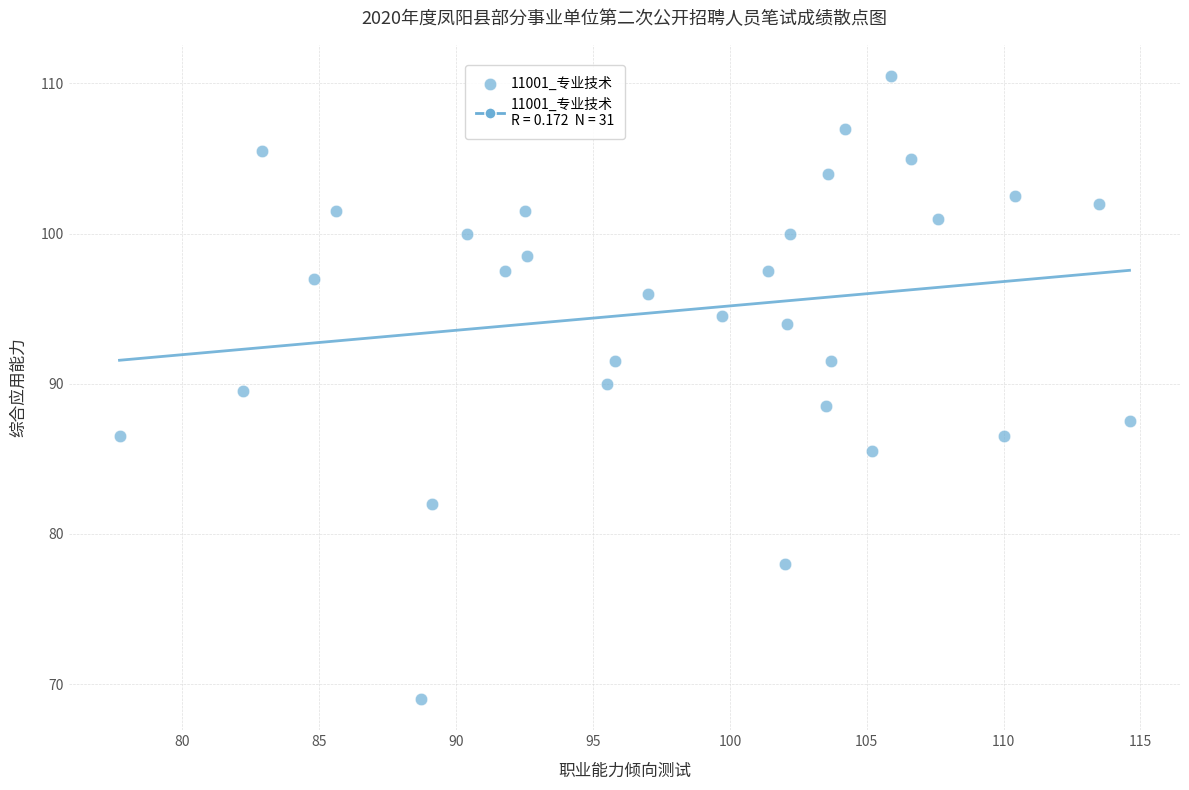

What is the range of Y values (max minus min)?

41.5